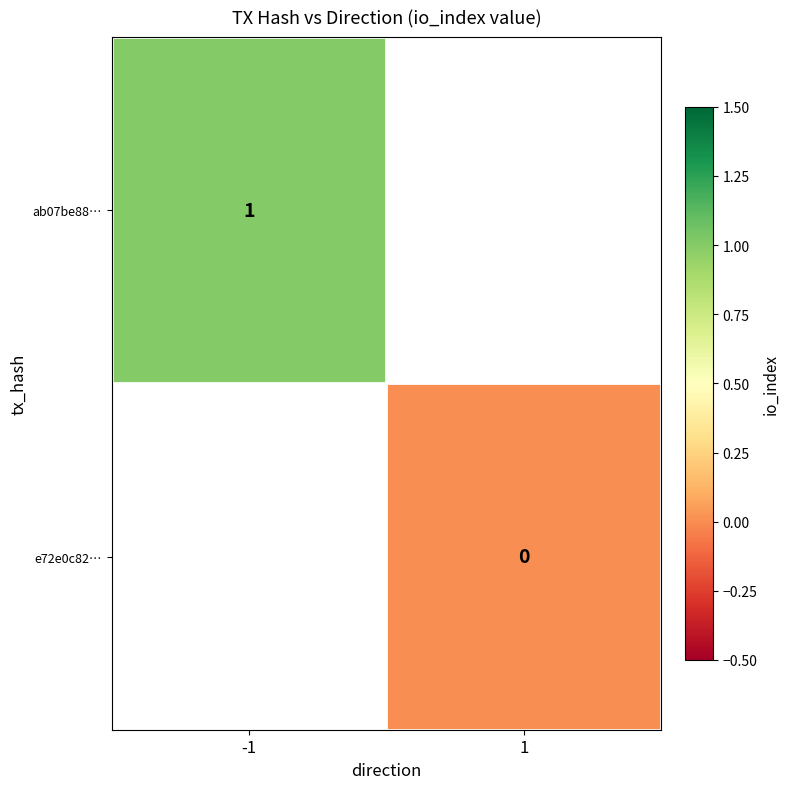

The ab07be88… series shows 1 at -1. True or false?

True